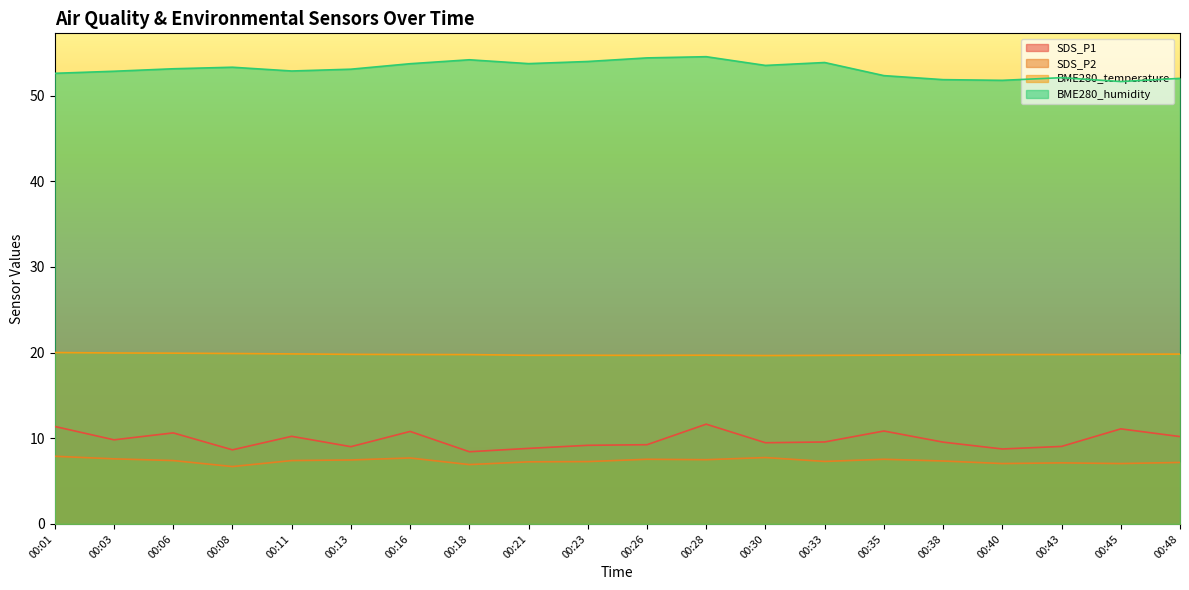

Which series changed the most between 00:35 and 00:38?

SDS_P1